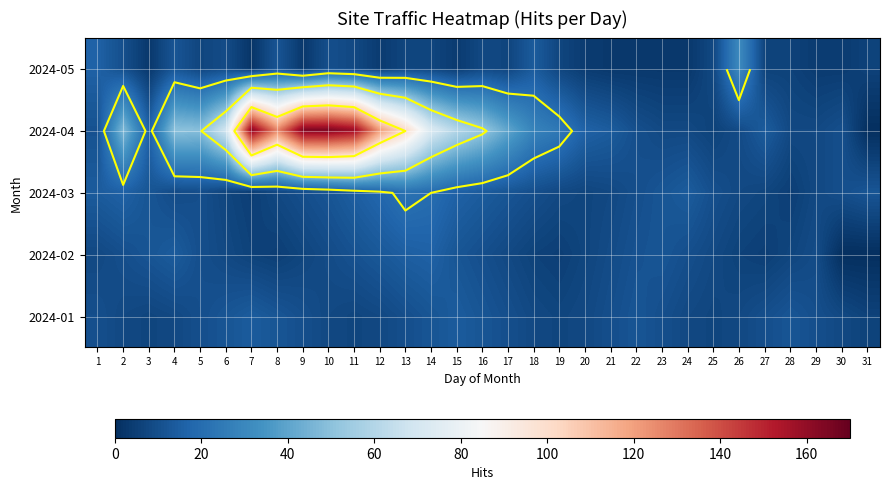

Rank the series by their maximum value, from highest to lowest.

2024-04, 2024-05, 2024-03, 2024-02, 2024-01